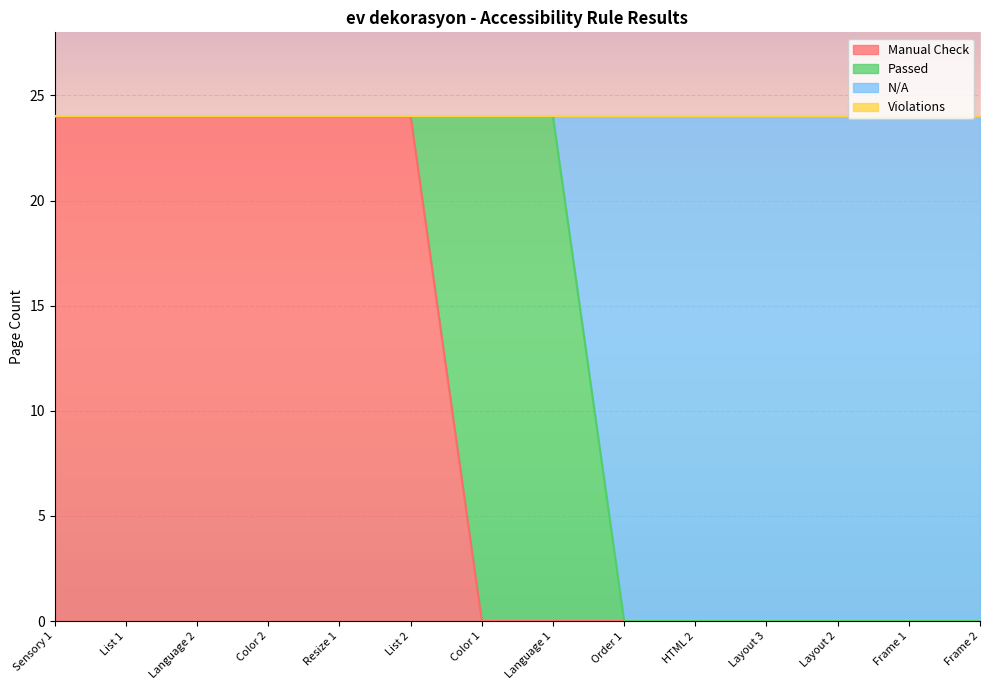

At which category is the sum across all series the highest?

Sensory 1